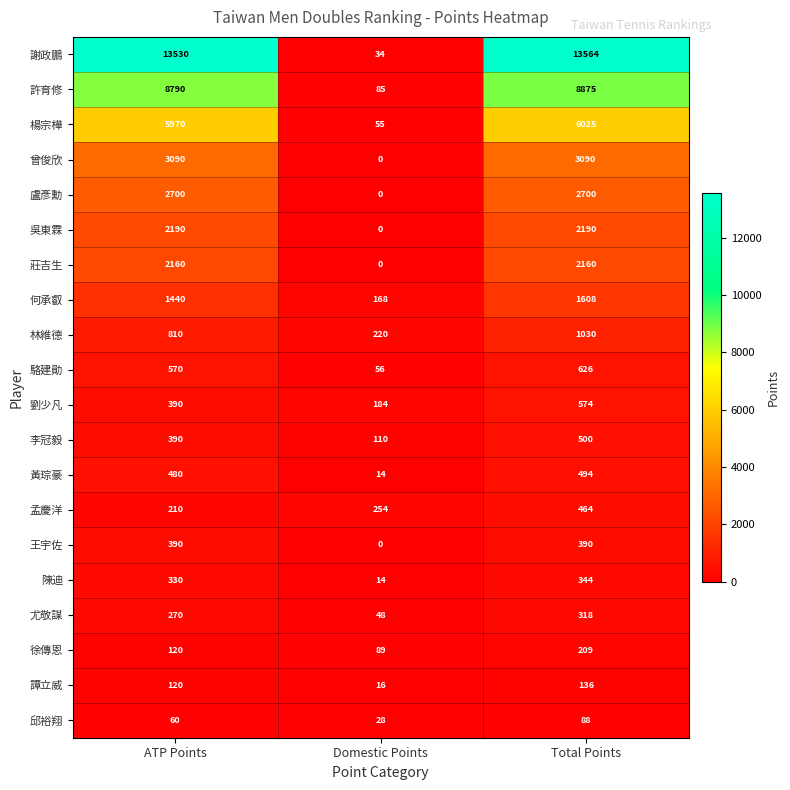

What is the difference between the 何承叡 values at ATP Points and Domestic Points?

1272